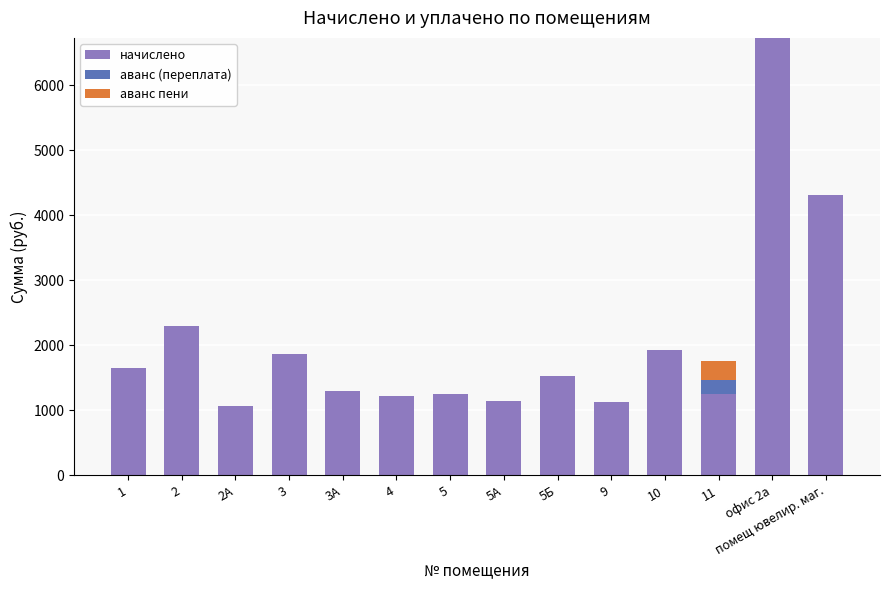

At which label is начислено closest to 3900?

помещ ювелир. маг.